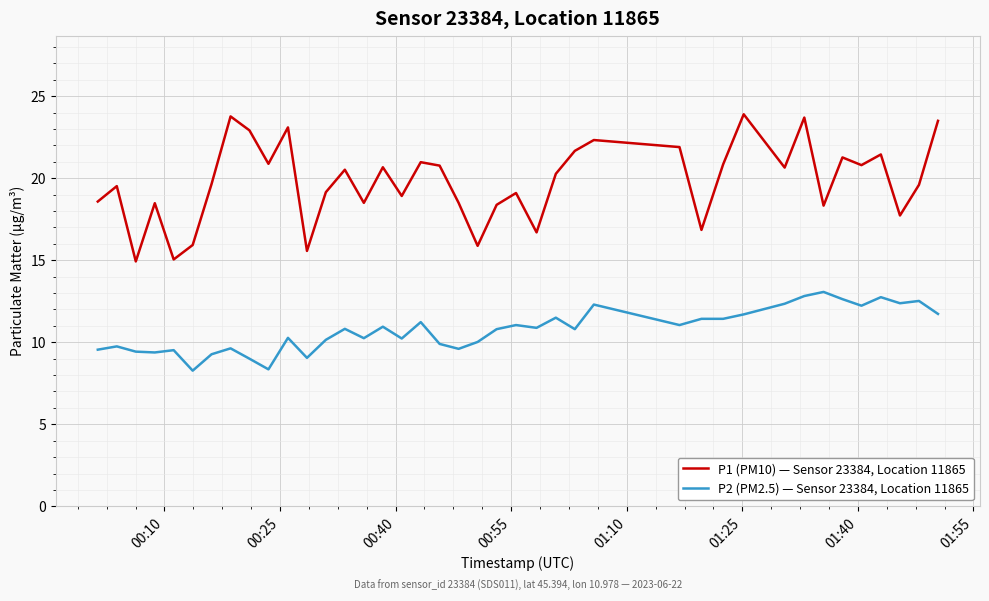

In P1 (PM10) — Sensor 23384, Location 11865, how many points are higher than both neighbors (excluding endpoints)?

13